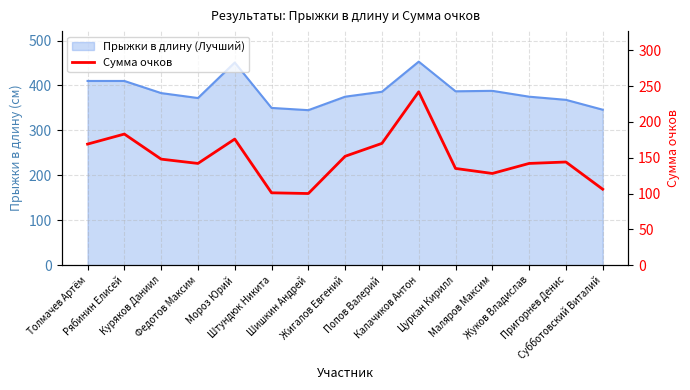

True or false: the data shows 58 at Жигалов Евгений.

False